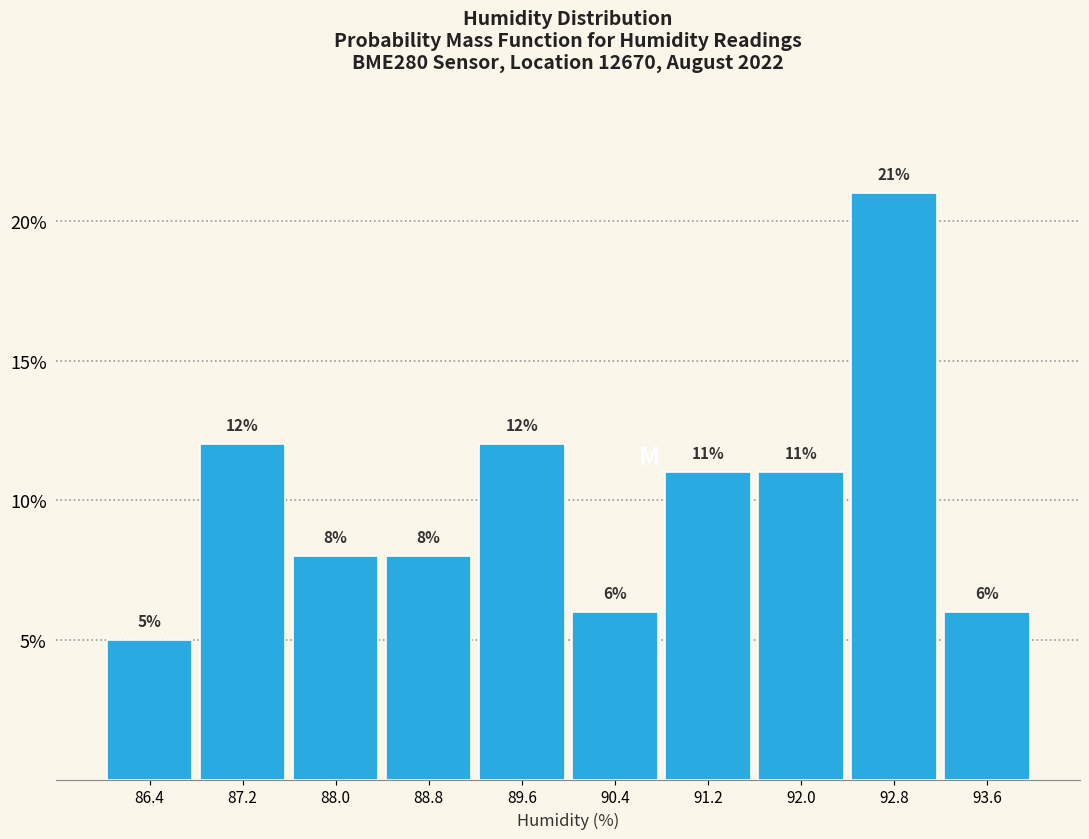

Which range on the x-axis has the tallest bar?

92.4 to 93.2